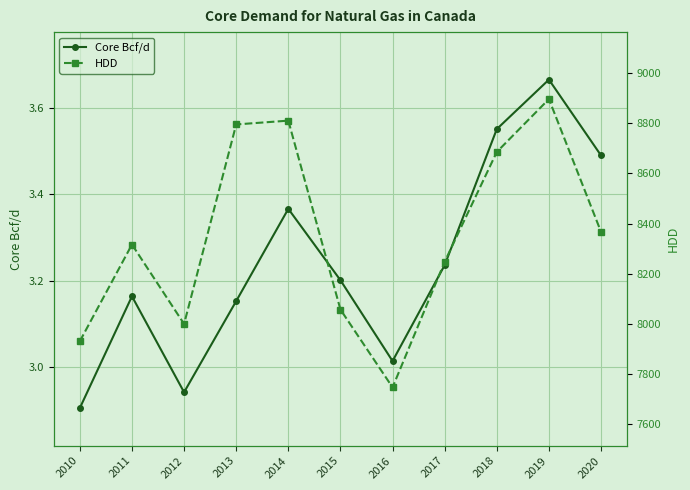

True or false: Core Bcf/d and HDD cross at least once.

False